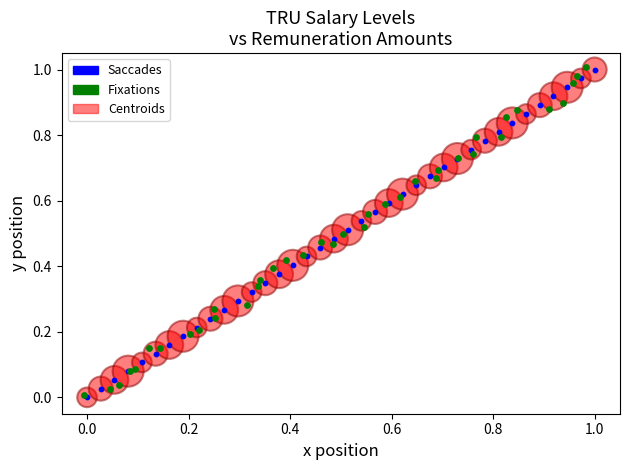

Which series reaches the maximum Y coordinate?

Fixations